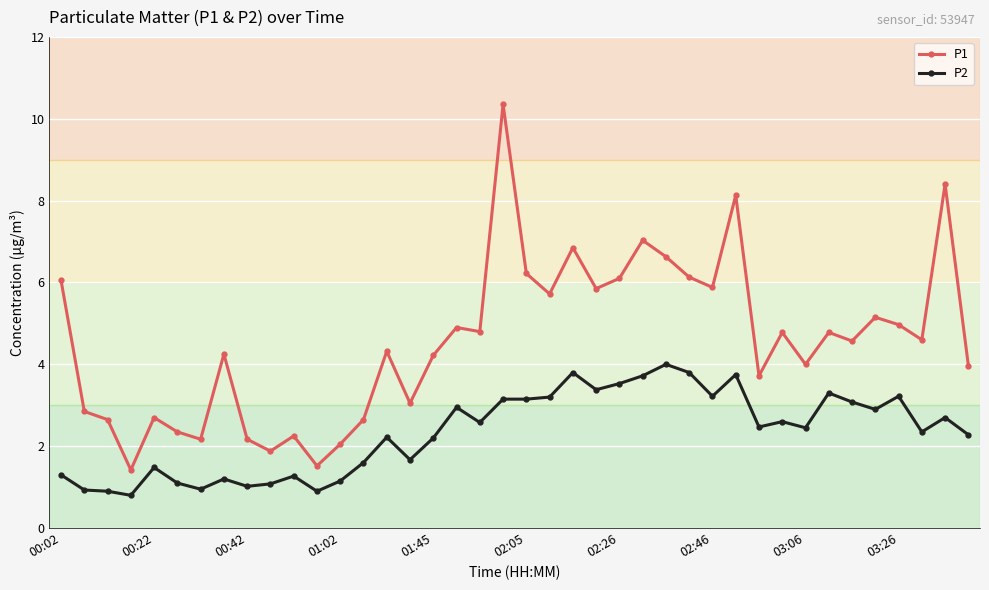

Is this an area chart (filled region under the line)?

No